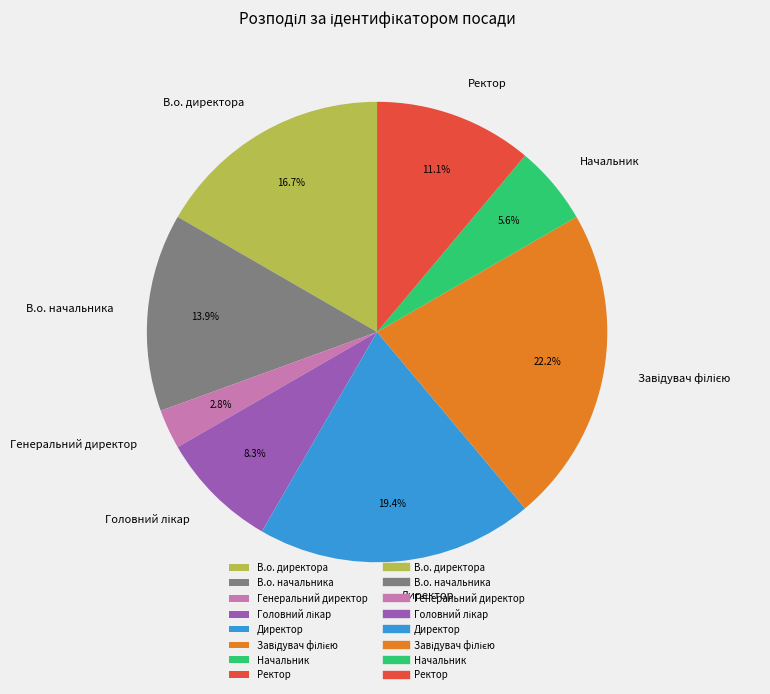

Is there a majority slice in this chart?

No